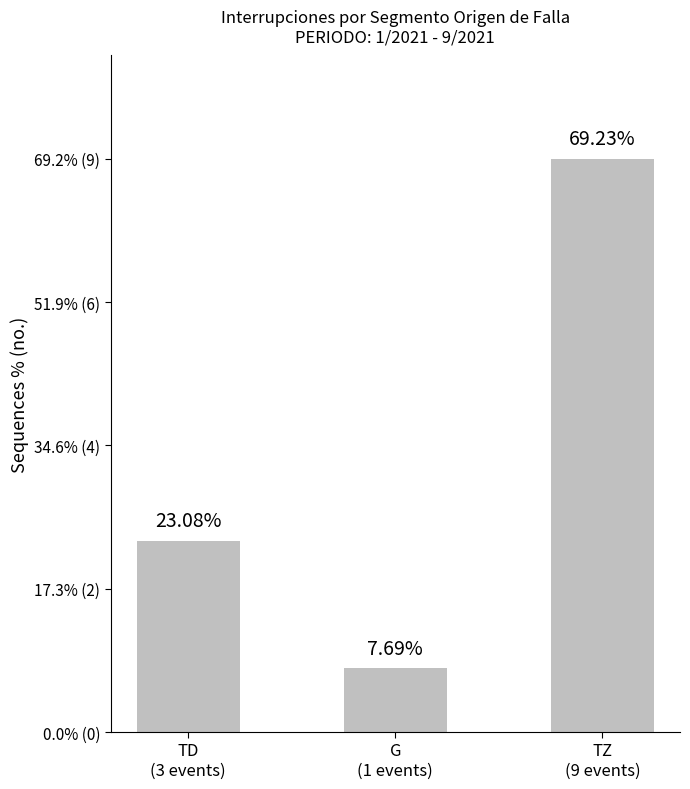

Does the chart contain any negative values?

No